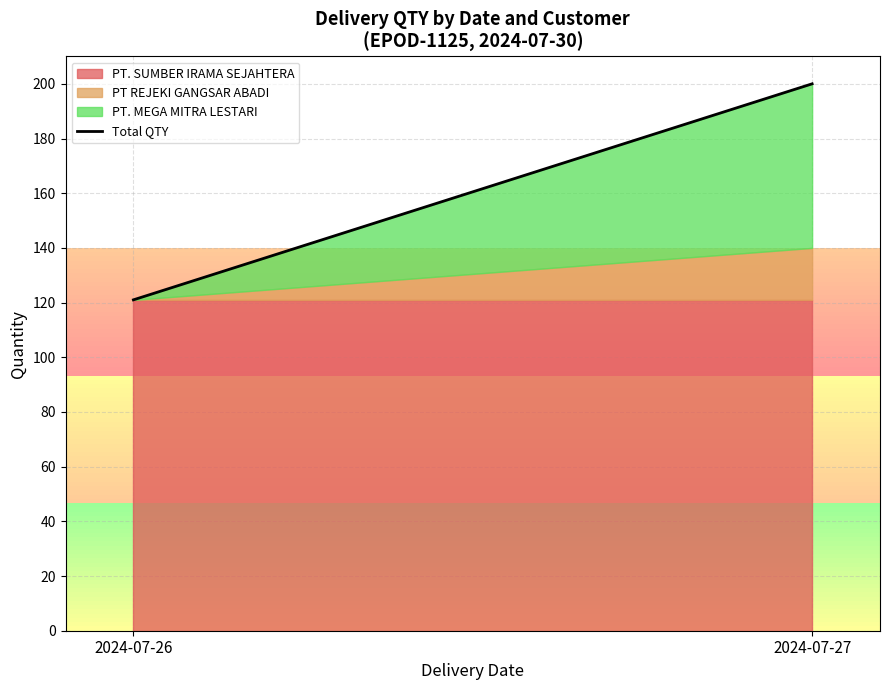

What is the greatest value displayed?

200